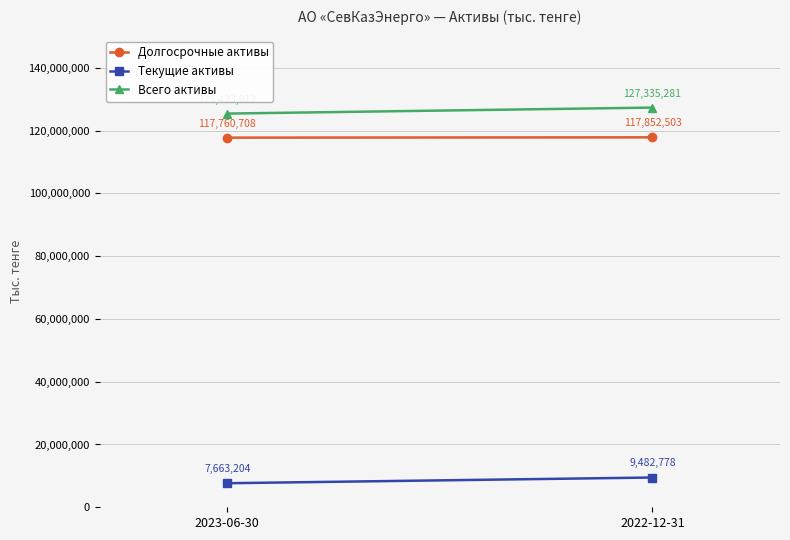

List the series in order of their peak value, highest first.

Всего активы, Долгосрочные активы, Текущие активы